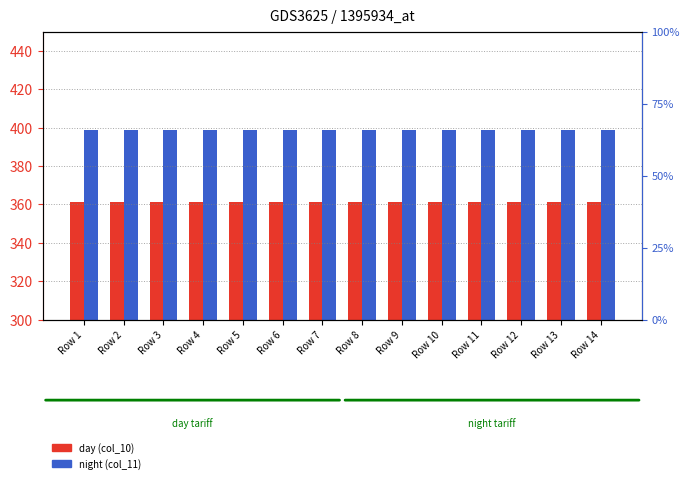

How many bars are there in total?

28